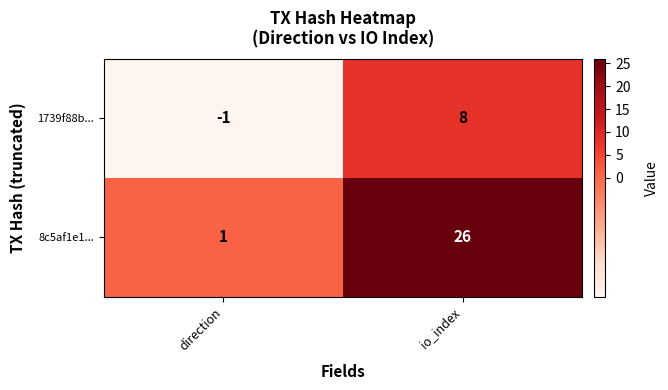

Which category has the lowest value across all series?

direction